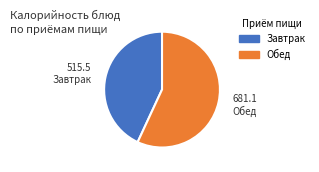

Is there any slice that represents more than half of the pie?

Yes